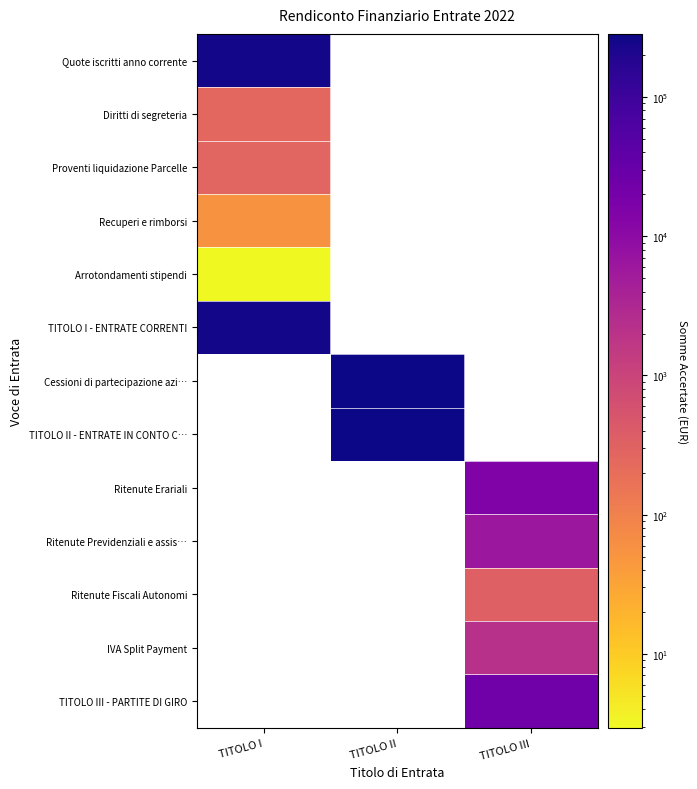

Is the value of Ritenute Fiscali Autonomi at TITOLO I greater than the value of TITOLO I - ENTRATE CORRENTI at TITOLO I?

No